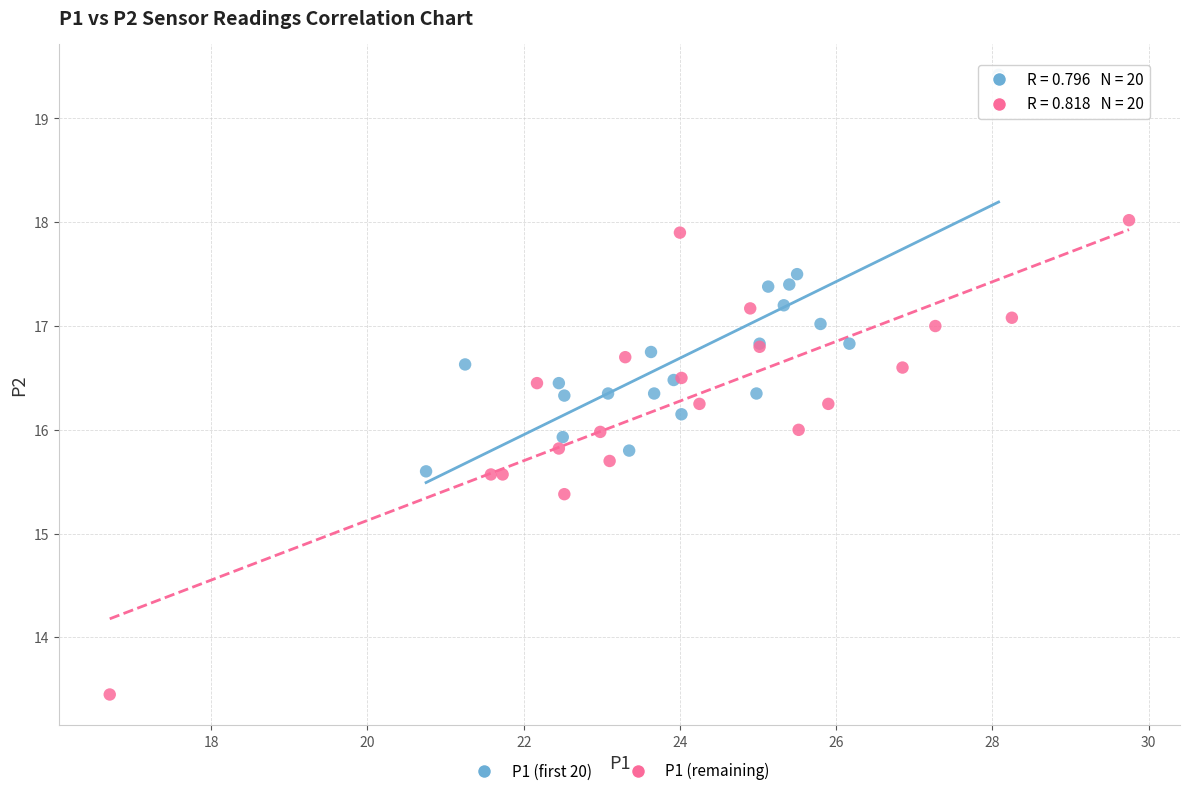

Which series contains the highest Y value?

P1 (first 20)